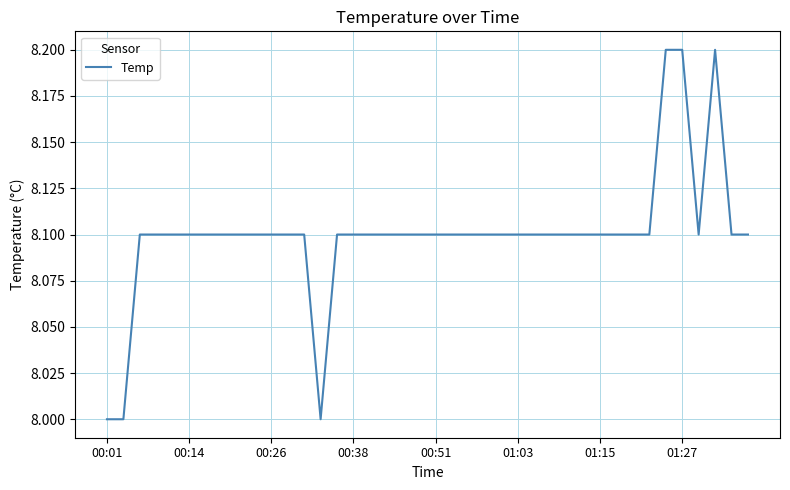

How many lines are shown in the chart?

1